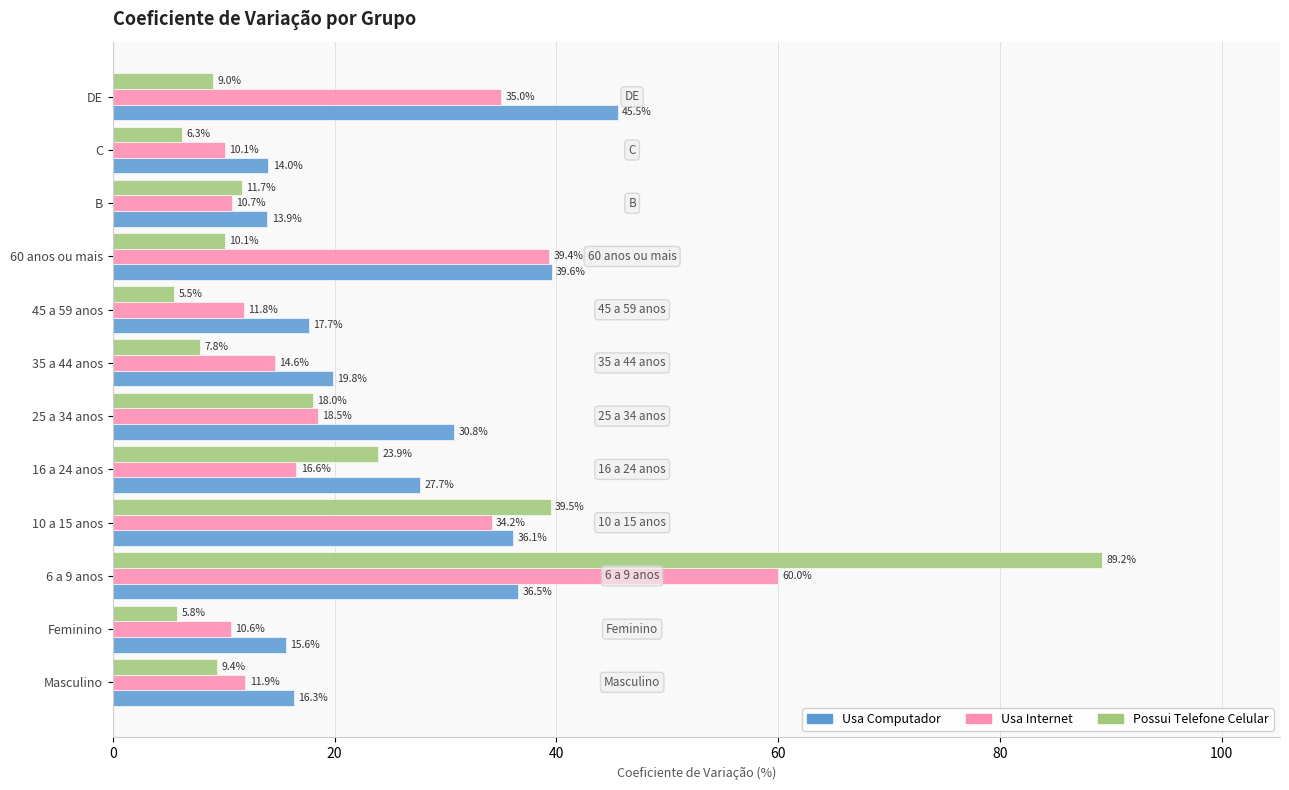

What is the difference between the maximum and minimum values in the Usa Computador series?

31.6